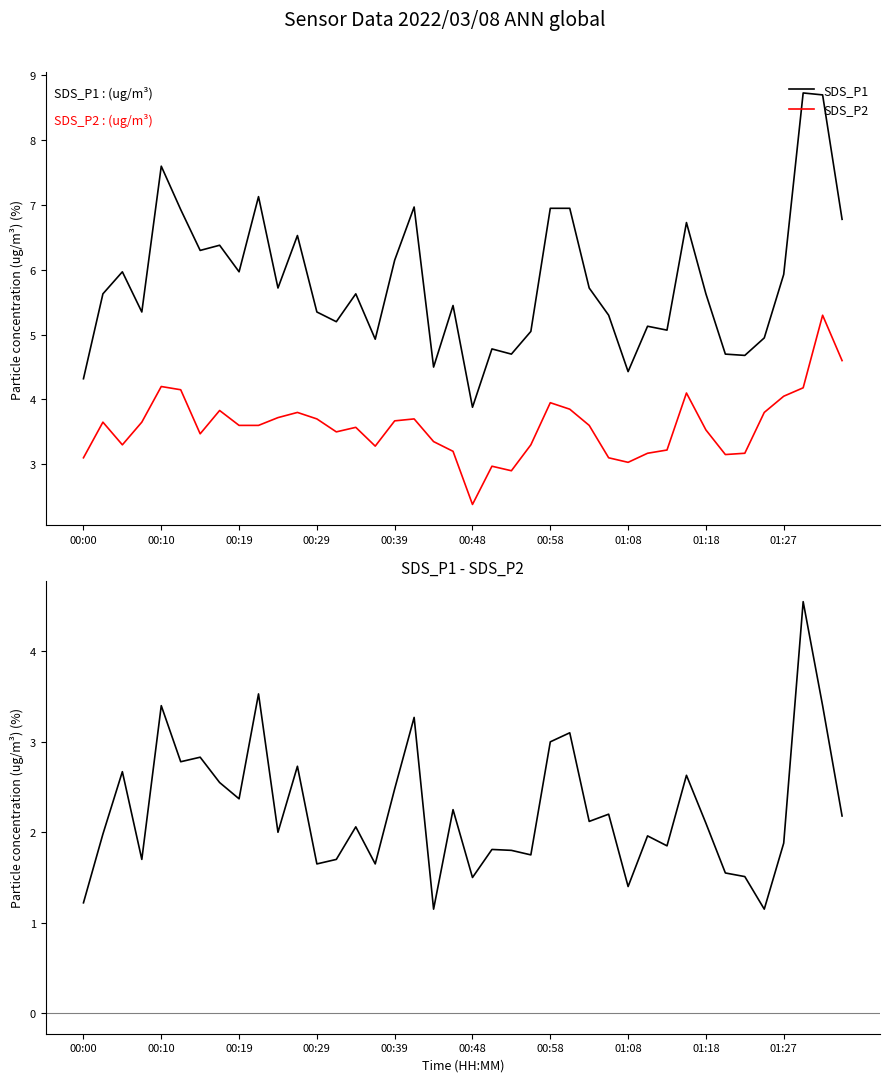

Does the chart display data point markers on the line(s)?

No